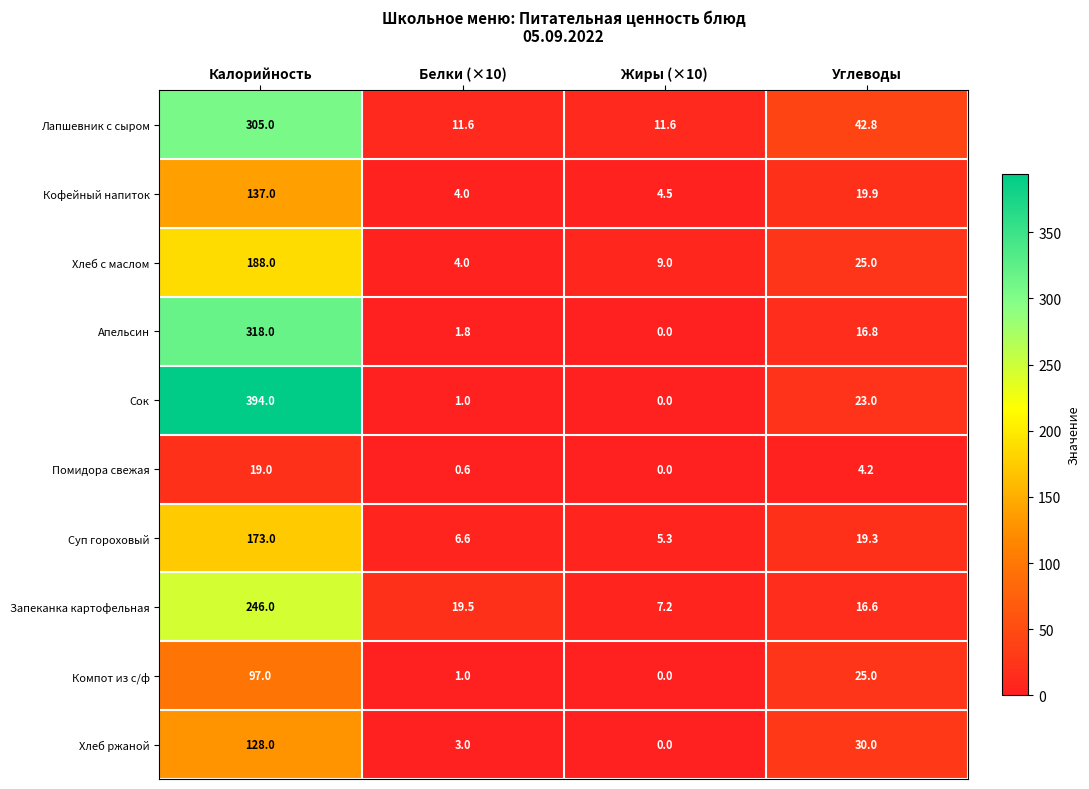

Where is Апельсин nearest to the value 159?

Углеводы